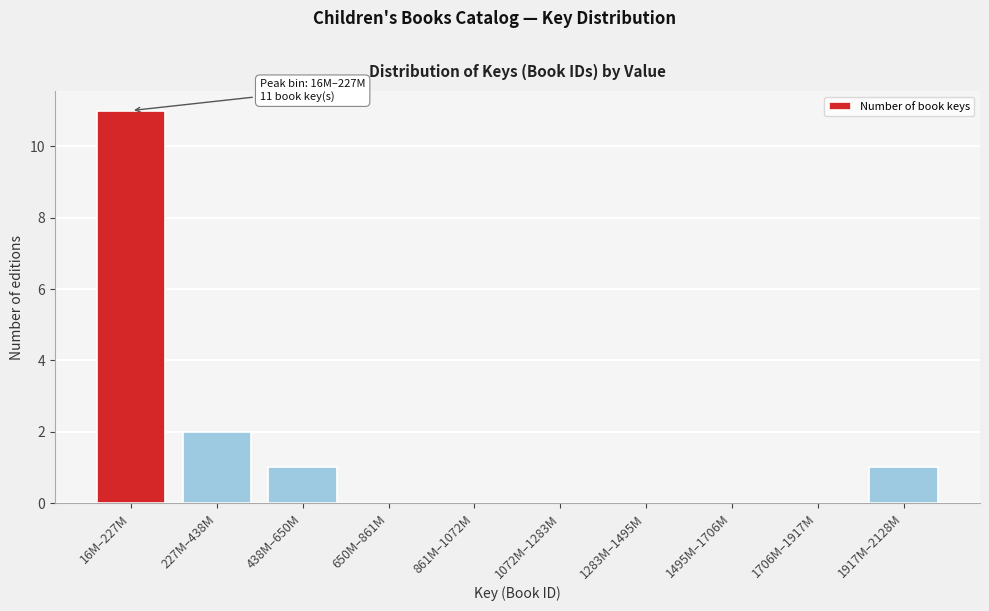

Reading right to left, list all the values displayed in this chart.

1917M–2128M=1	1706M–1917M=0	1495M–1706M=0	1283M–1495M=0	1072M–1283M=0	861M–1072M=0	650M–861M=0	438M–650M=1	227M–438M=2	16M–227M=11